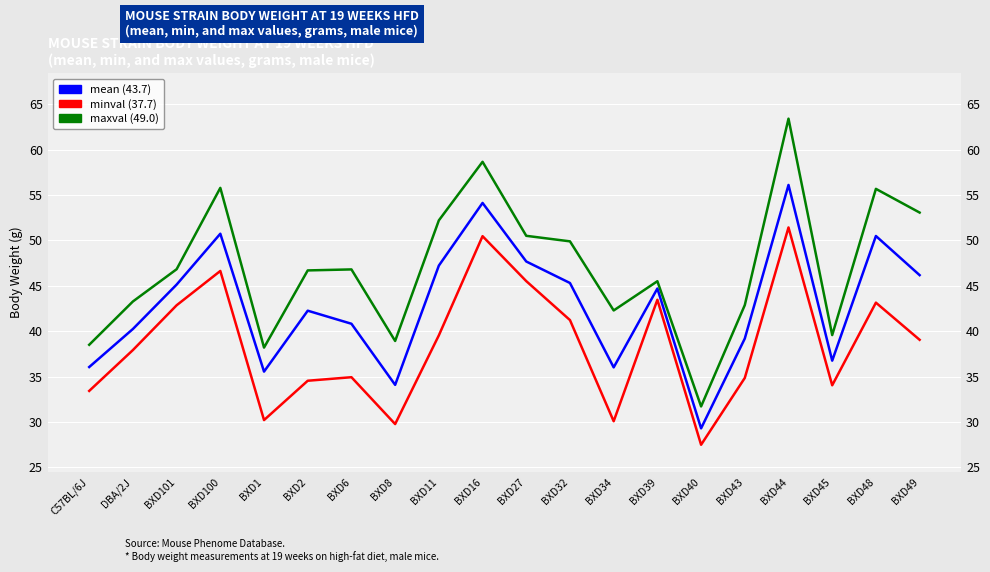

What is the label of the 16th point from the right?

BXD1